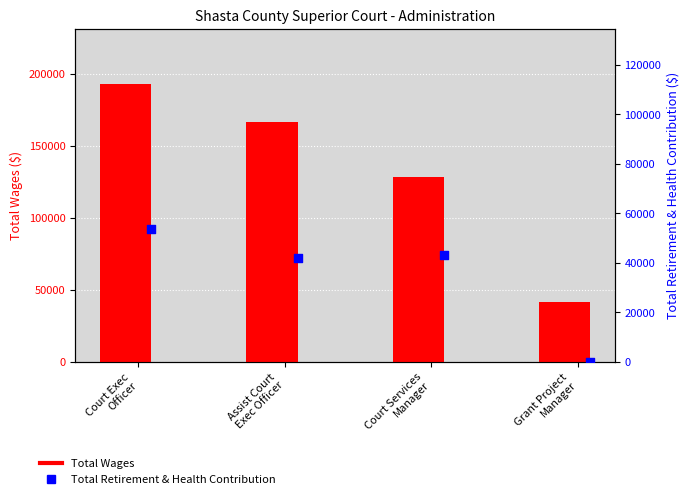

Is the value of Total Wages at Assist Court
Exec Officer greater than the value of Total Retirement & Health Contribution at Court Exec
Officer?

Yes